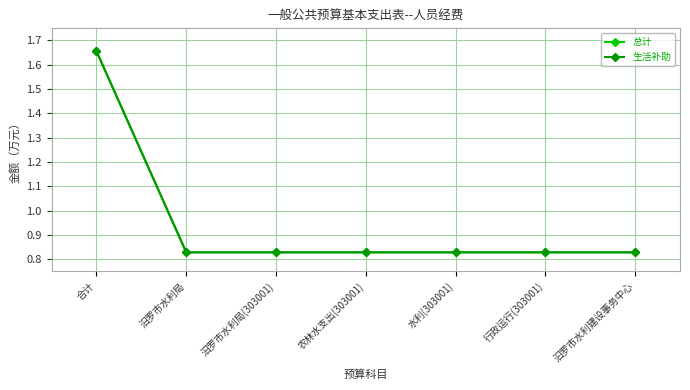

What is the difference between the maximum and minimum values in the 生活补助 series?

0.8